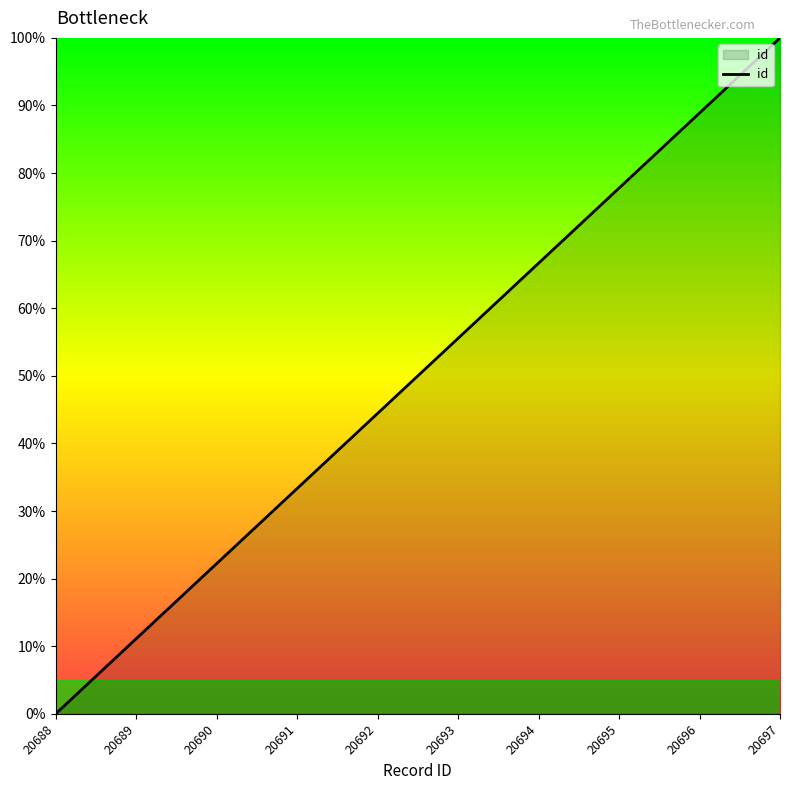

Reading right to left, extract all data points from this chart.

20697=100.0	20696=88.9	20695=77.8	20694=66.7	20693=55.6	20692=44.4	20691=33.3	20690=22.2	20689=11.1	20688=0.0